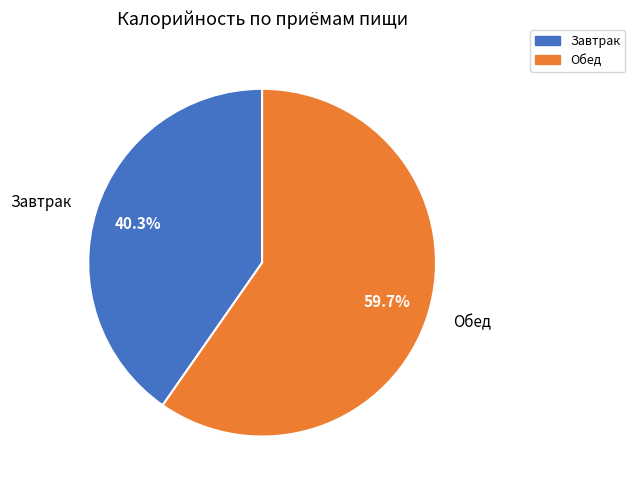

How many slices are in this pie chart?

2